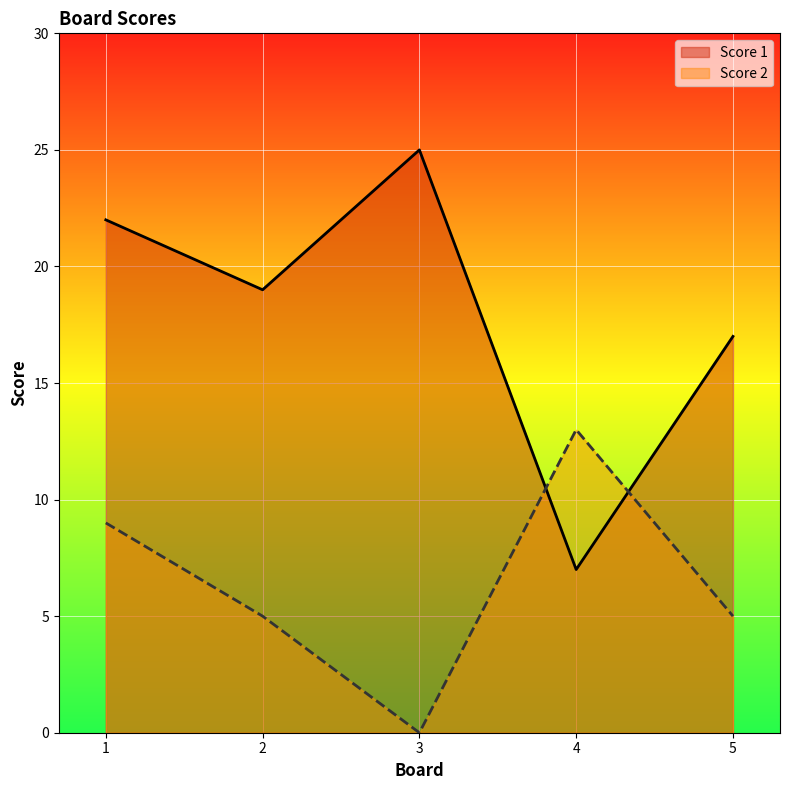

What value does the Score 1 series have at 4?

7